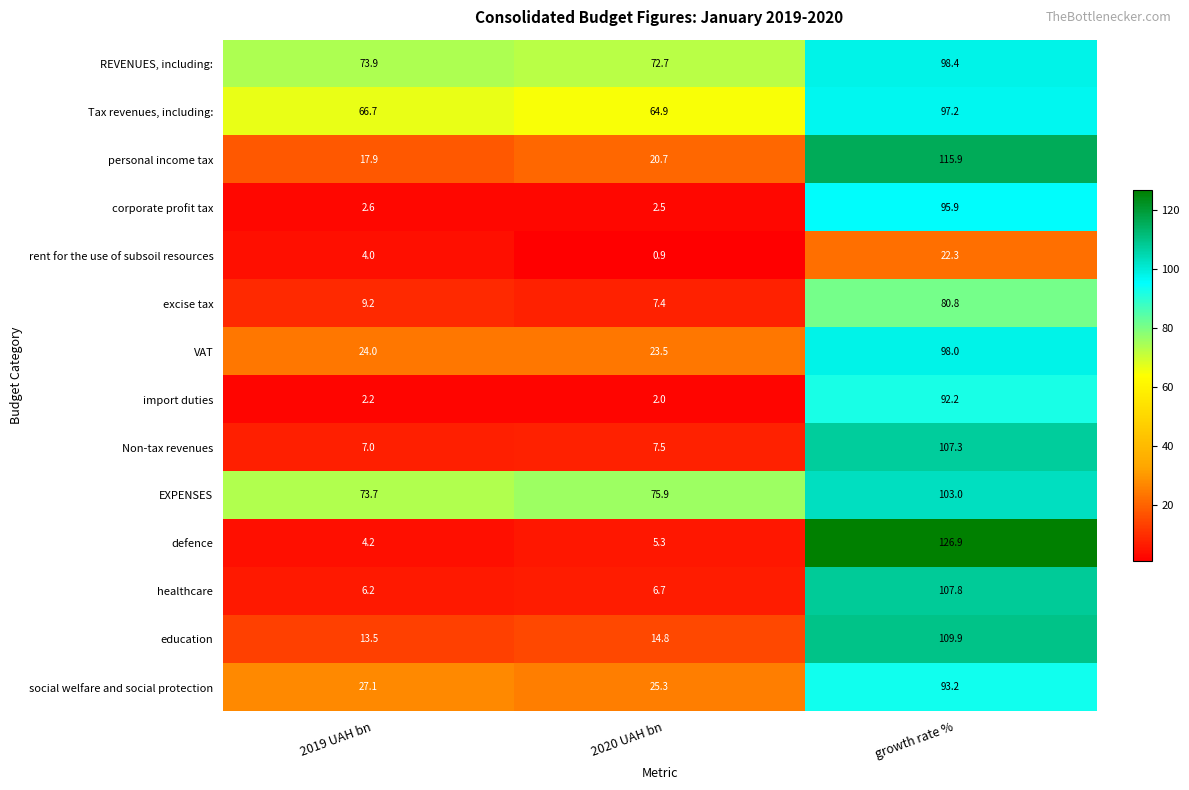

What is the total value across all series at growth rate %?

1348.8